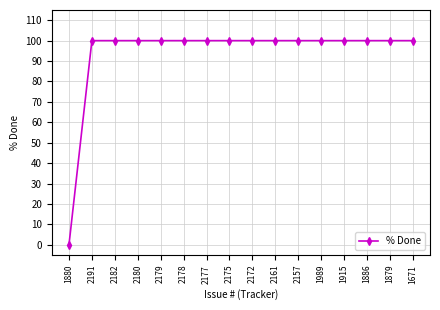

What is the greatest value displayed?

100